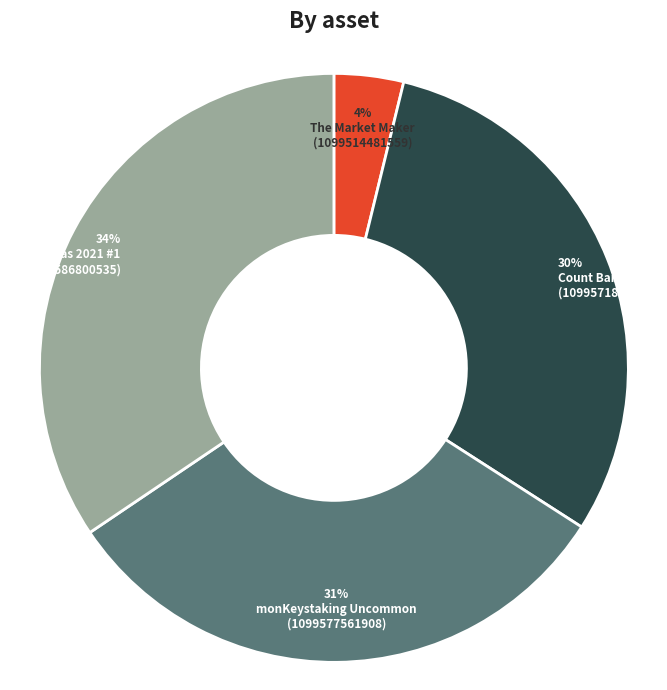

Does any single category account for the majority?

No